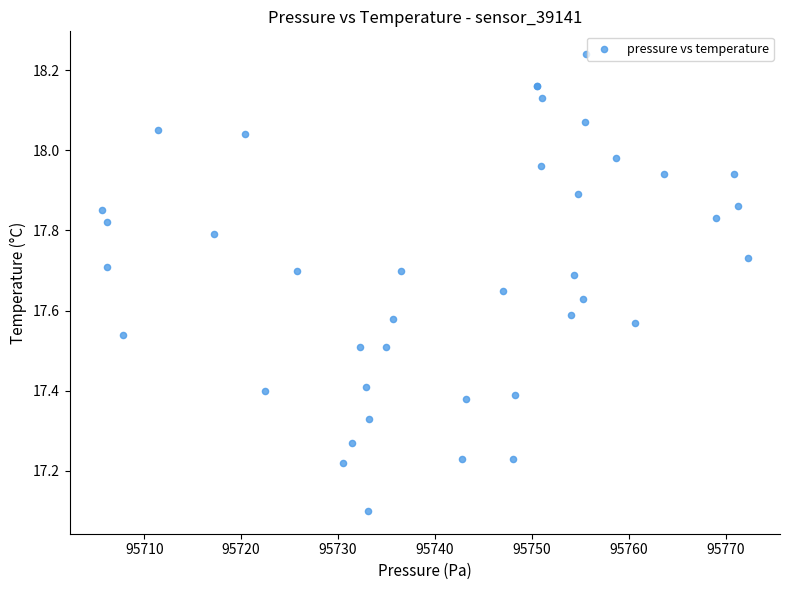

What Y value in the scatter plot is closest to 17?

17.1